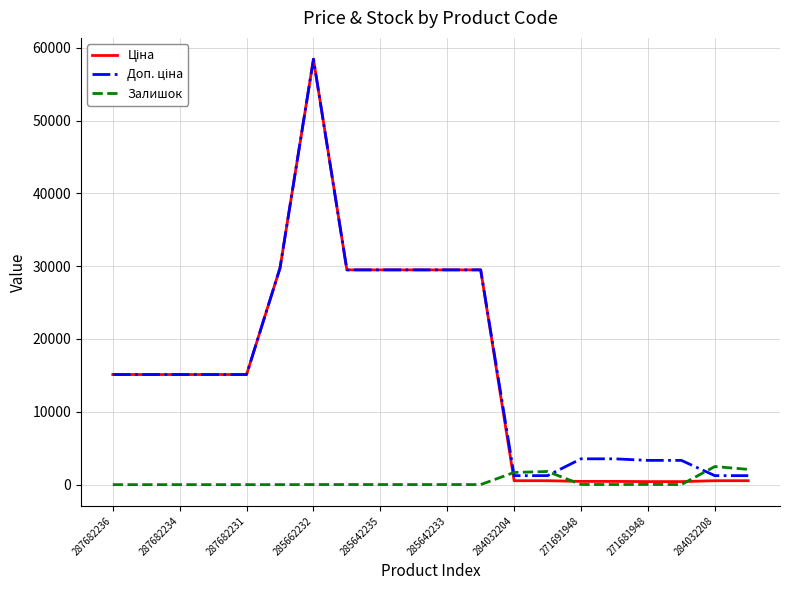

What is the maximum value shown in the chart?

58426.5